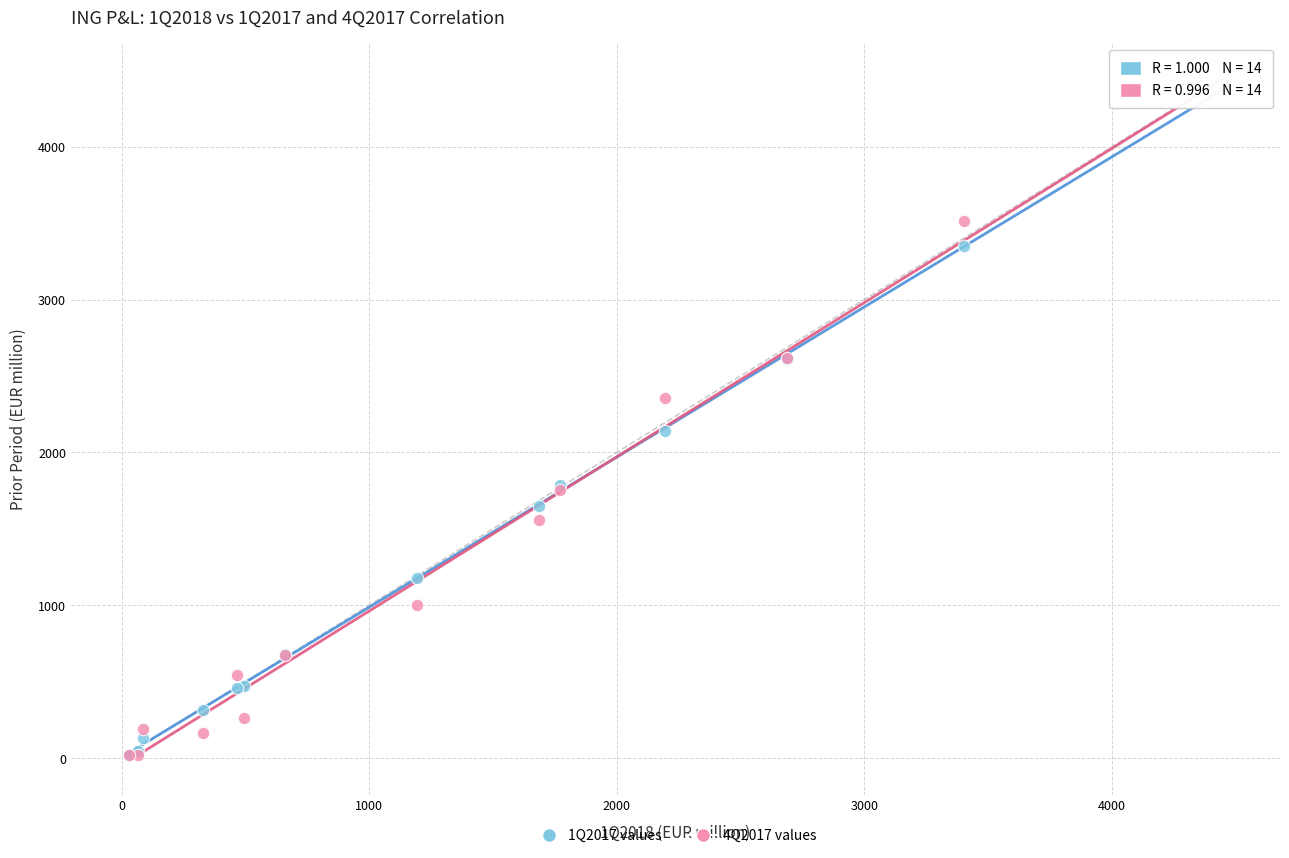

Across all series, what Y value is closest to 2206?

2136.8